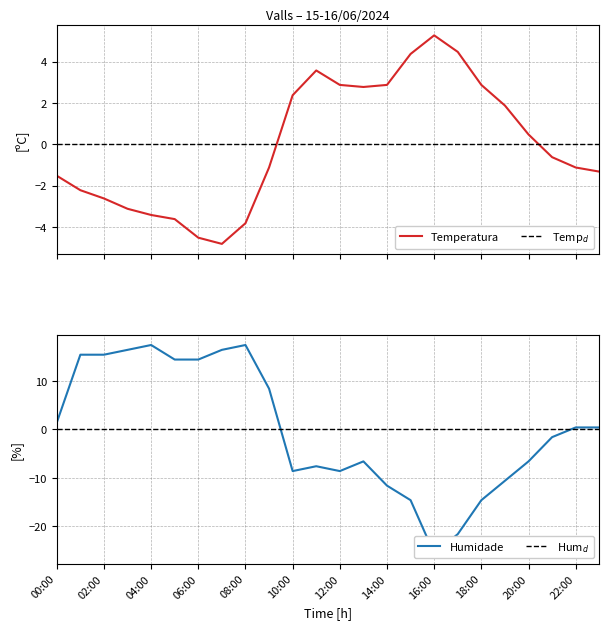

Does the chart have visible grid lines?

Yes